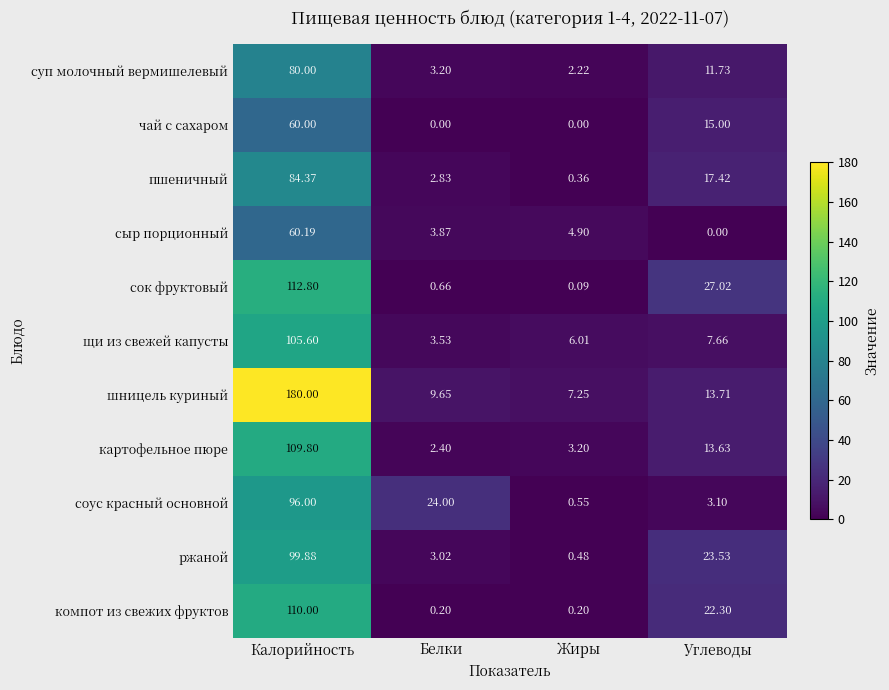

Which series has the largest total across all categories?

шницель куриный